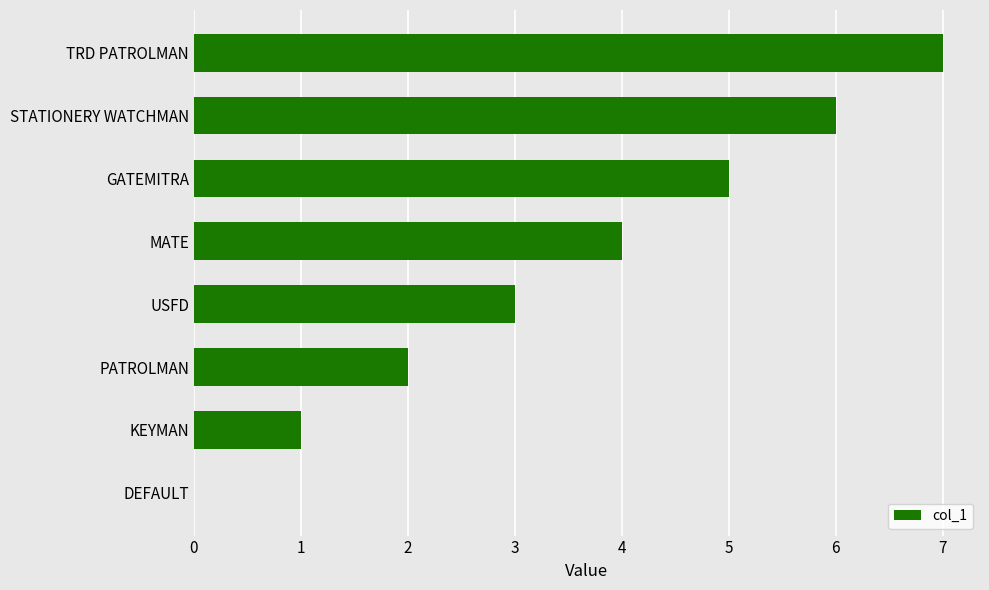

What value does the data have at TRD PATROLMAN?

7